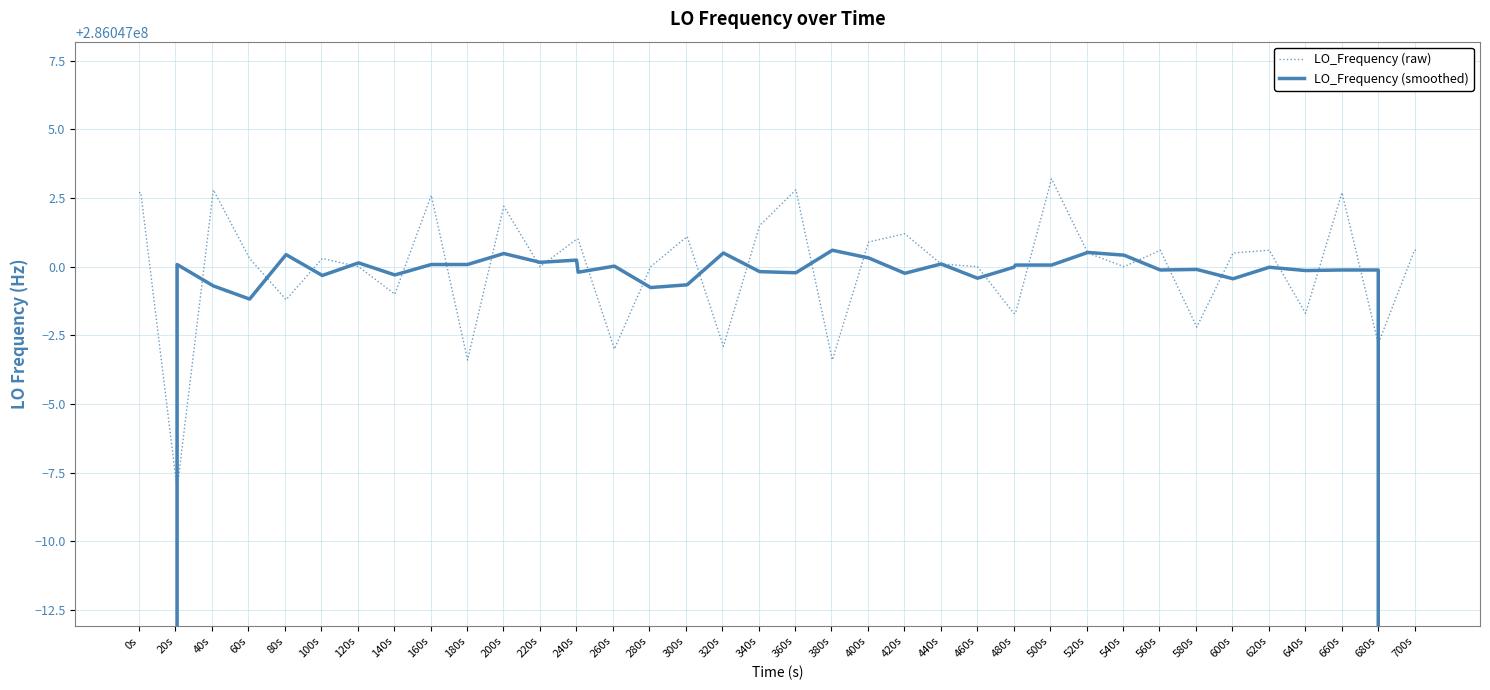

Between 640s and 460s, which is larger?

460s